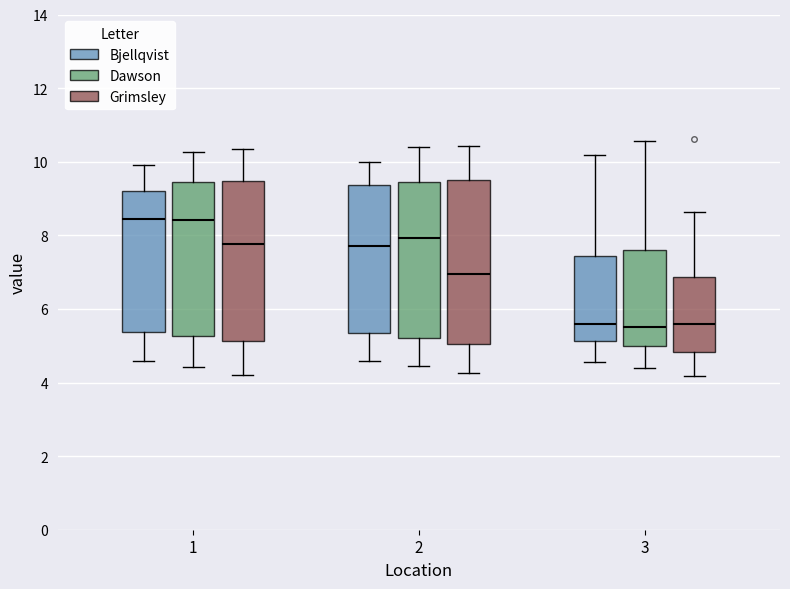

Where does the upper whisker of the box for 2 (Bjellqvist) end on the y-axis? The values are not printed on the chart, so give them approximately, as read against the axis.

10.0